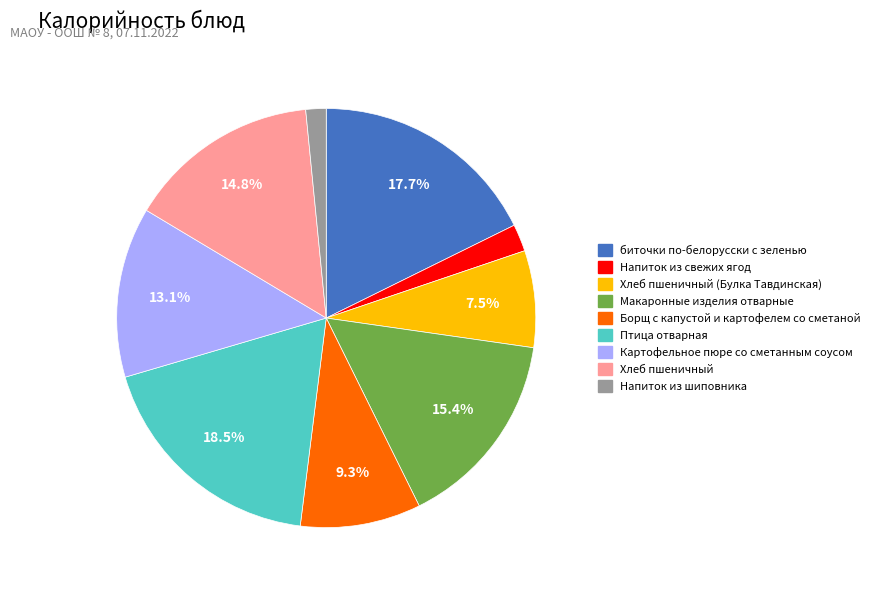

Is there any slice that represents more than half of the pie?

No